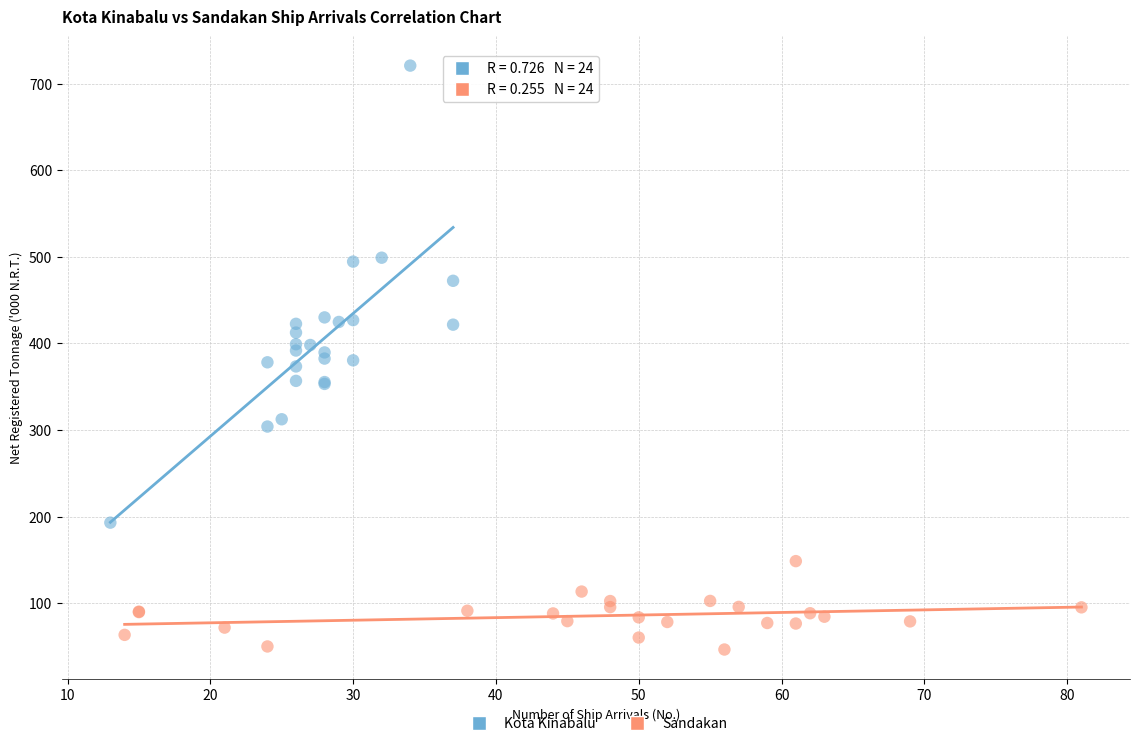

Which series has the largest Y range (max minus min)?

Kota Kinabalu